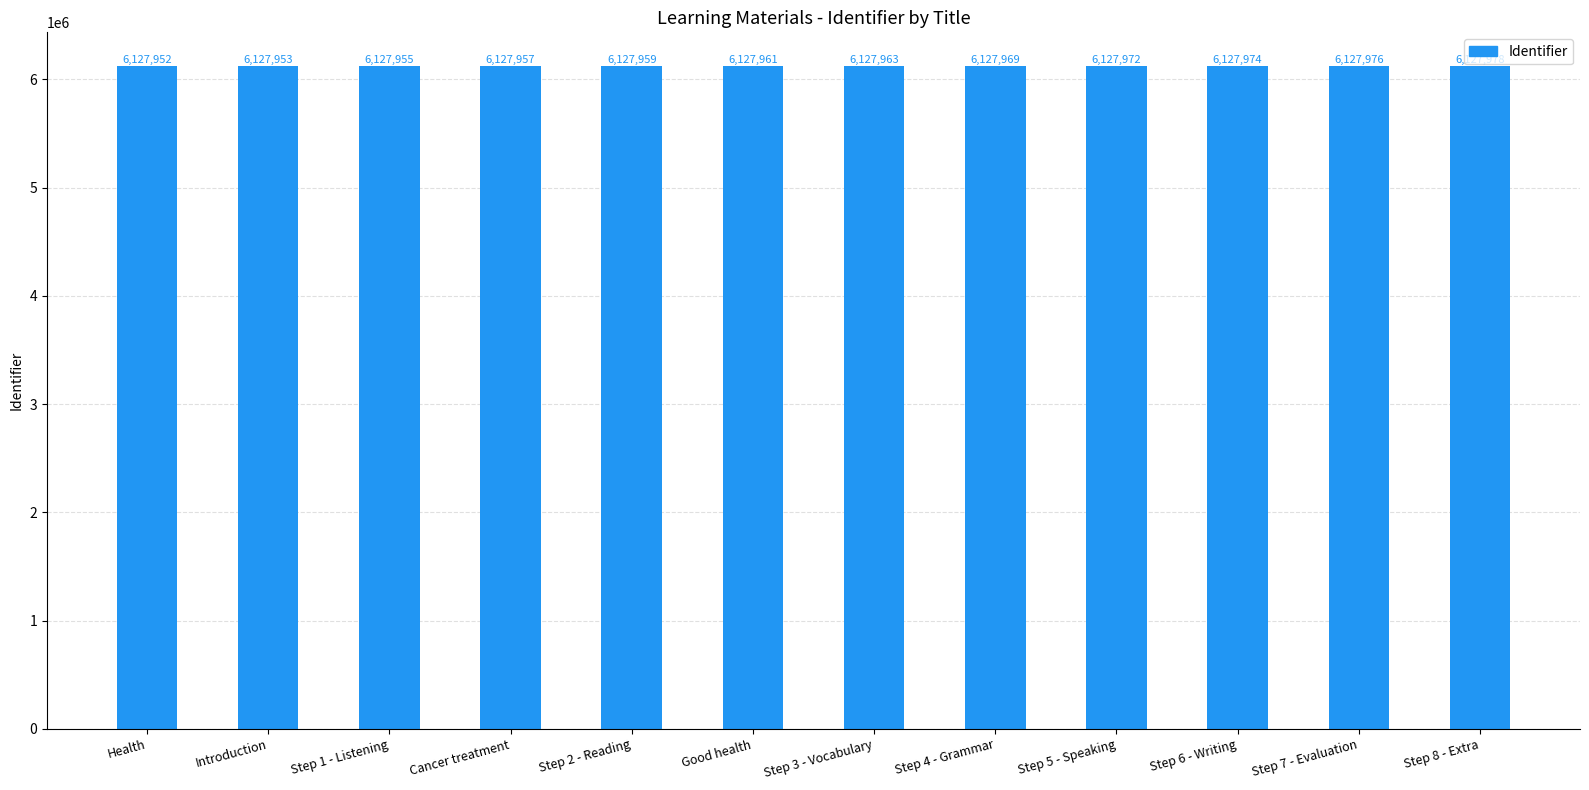

True or false: the data shows 3194569 at Step 5 - Speaking.

False